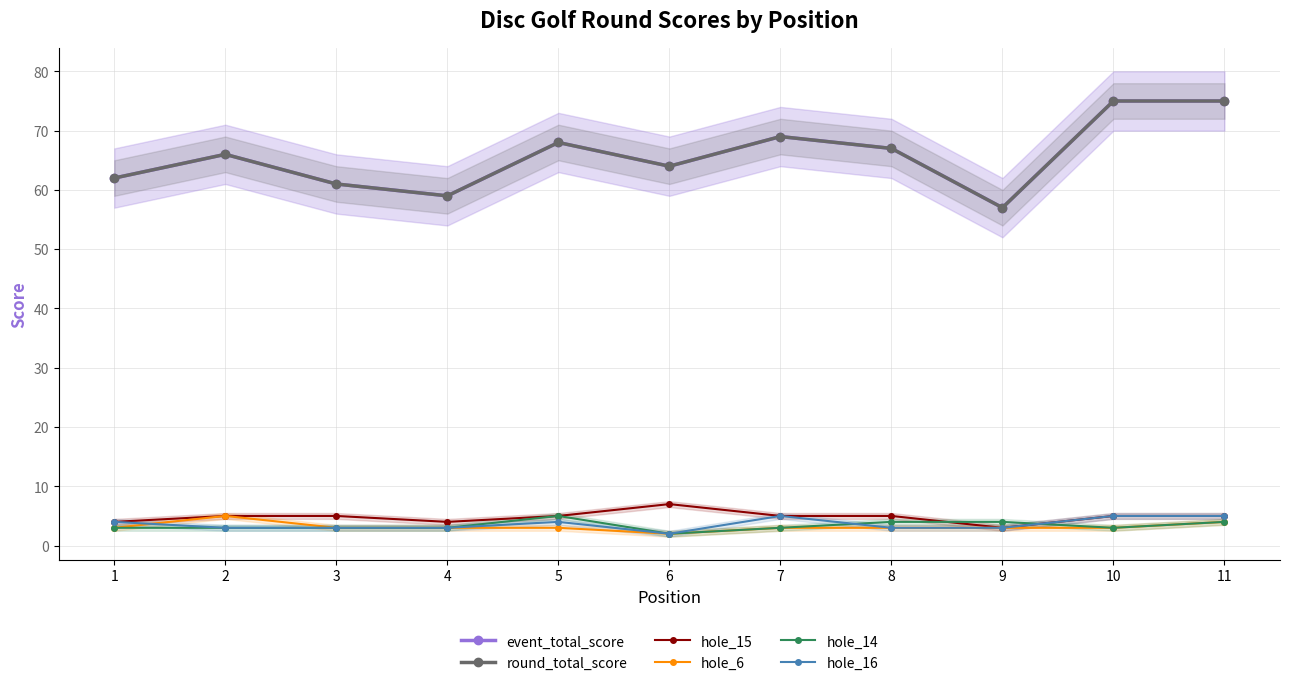

In hole_15, how many points are lower than both neighbors (excluding endpoints)?

2